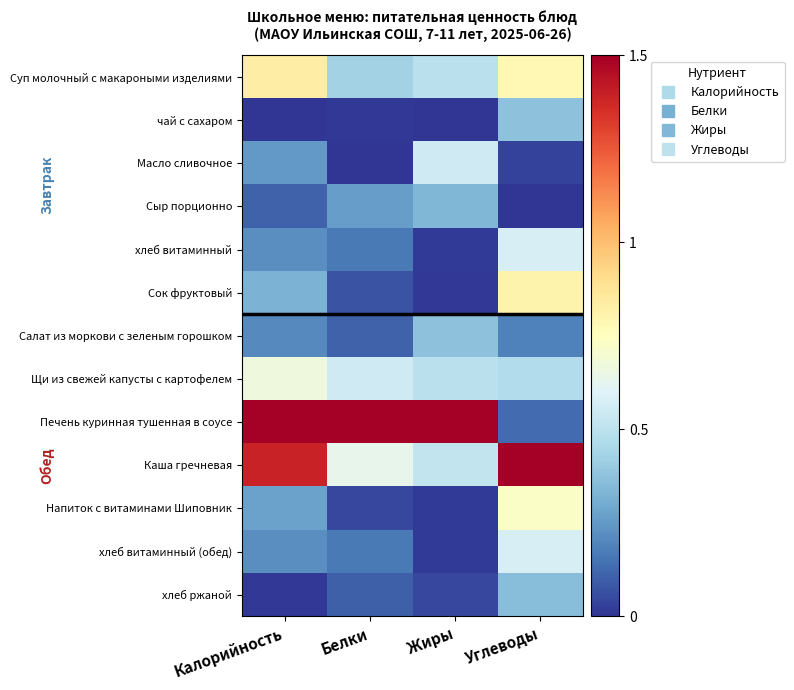

At how many categories does at least one series exceed 0?

4